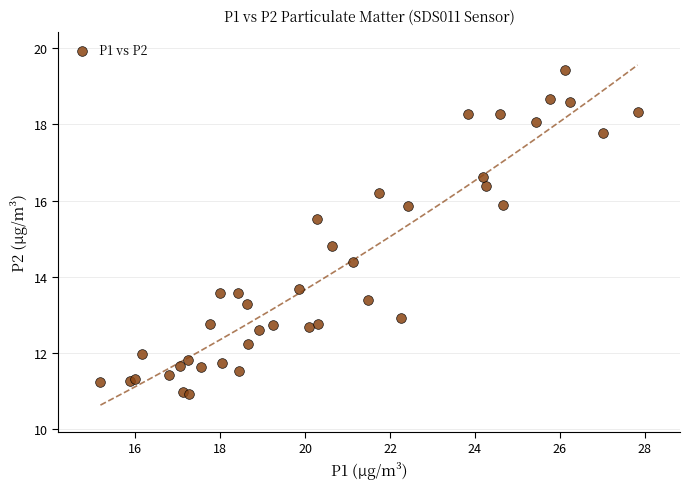

What Y value in the scatter plot is closest to 15?

14.8